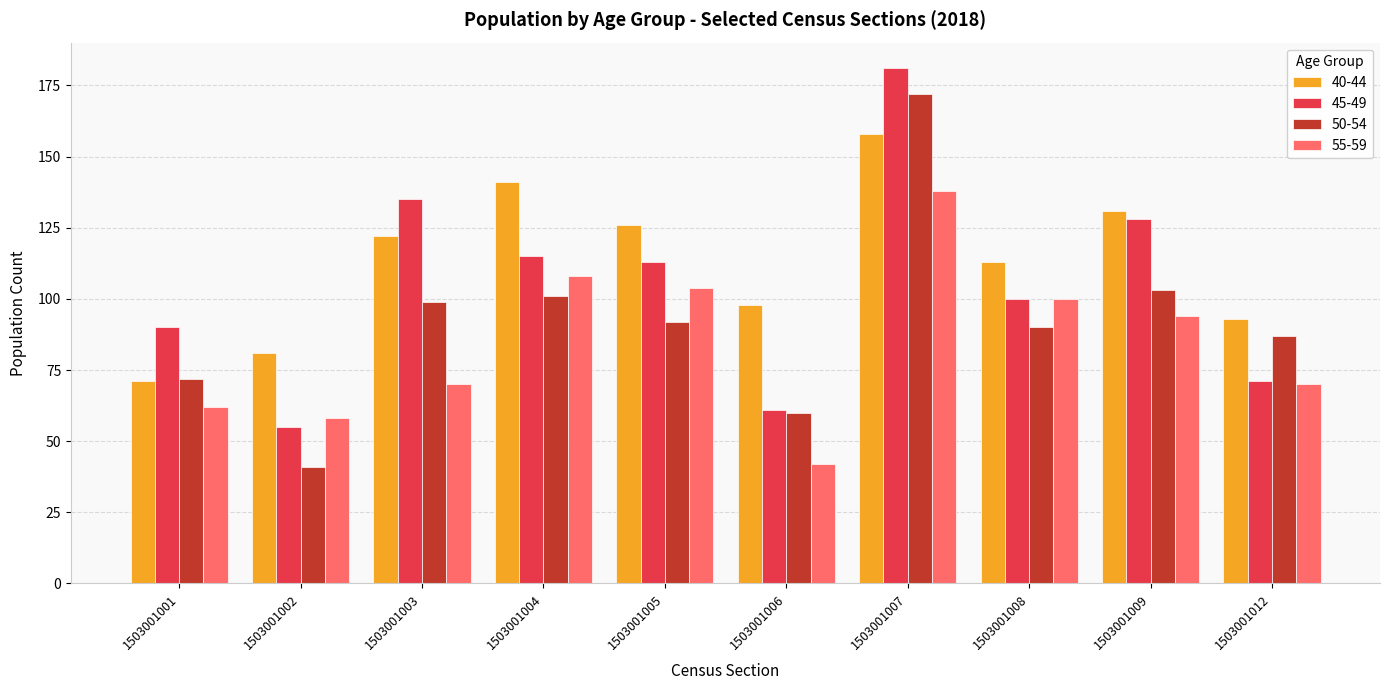

Is it true that 50-54 equals 92 at 1503001005?

True